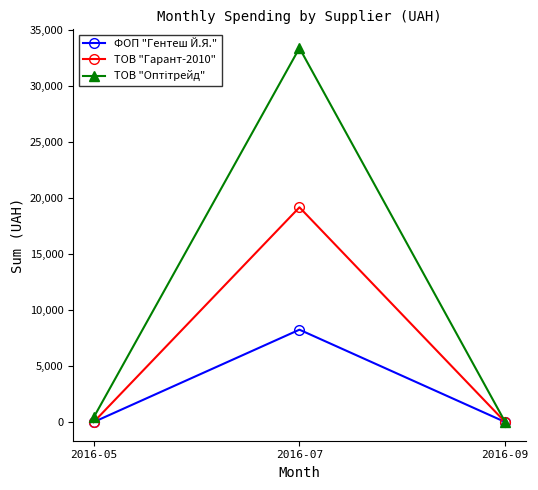

The value of ФОП "Гентеш Й.Я." at 2016-07 is 8242. True or false?

True